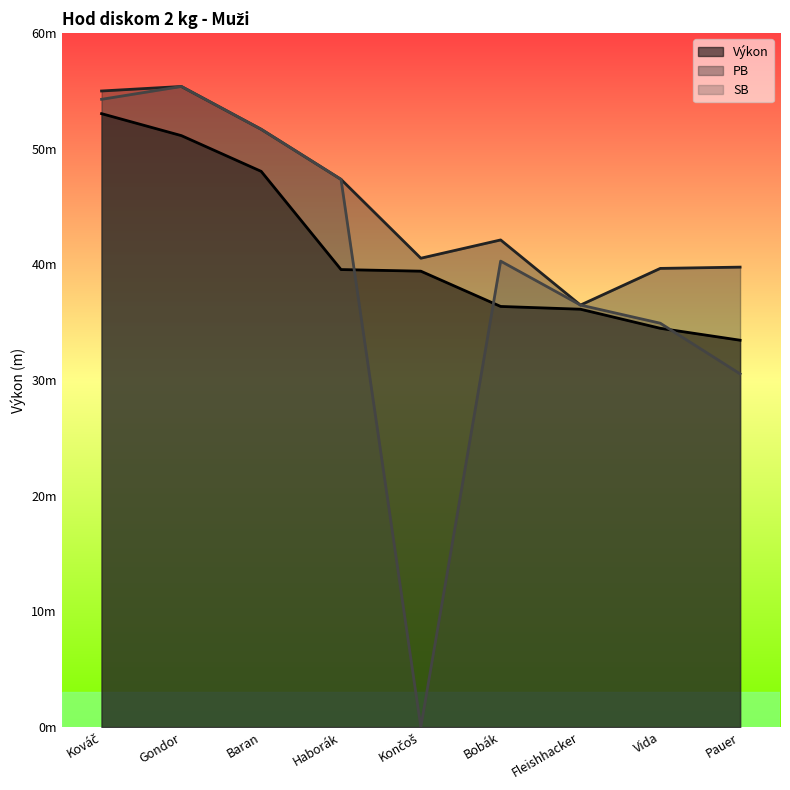

Does the chart display data point markers on the line(s)?

No